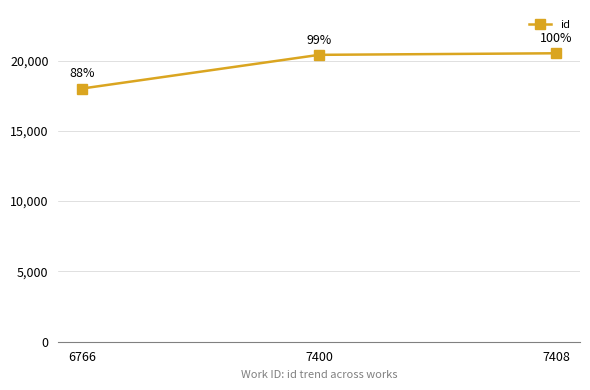

Rank the categories by value from lowest to highest.

6766, 7400, 7408